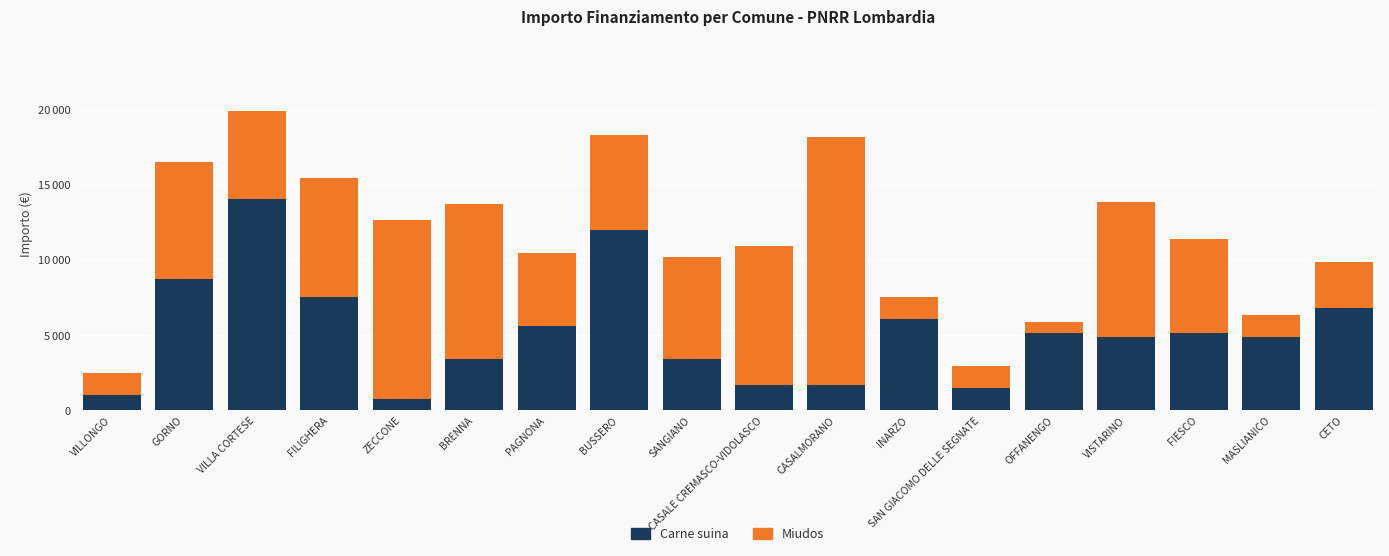

What is the label of the 11th bar from the right?

BUSSERO